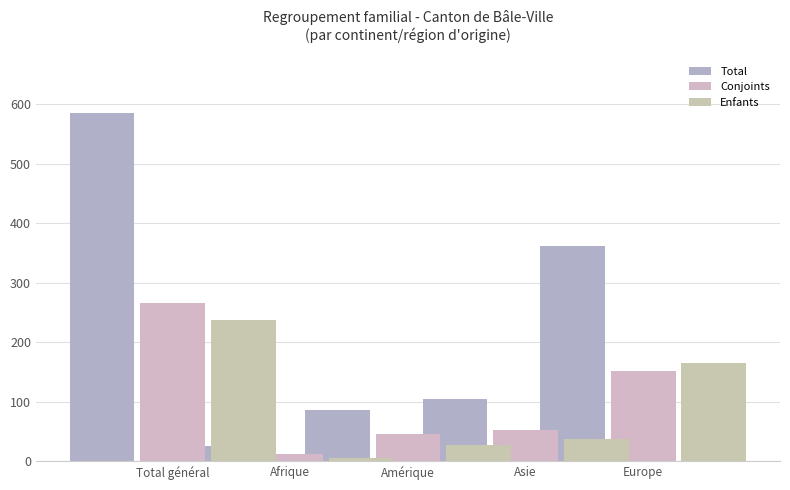

The Conjoints series shows 12 at Afrique. True or false?

True